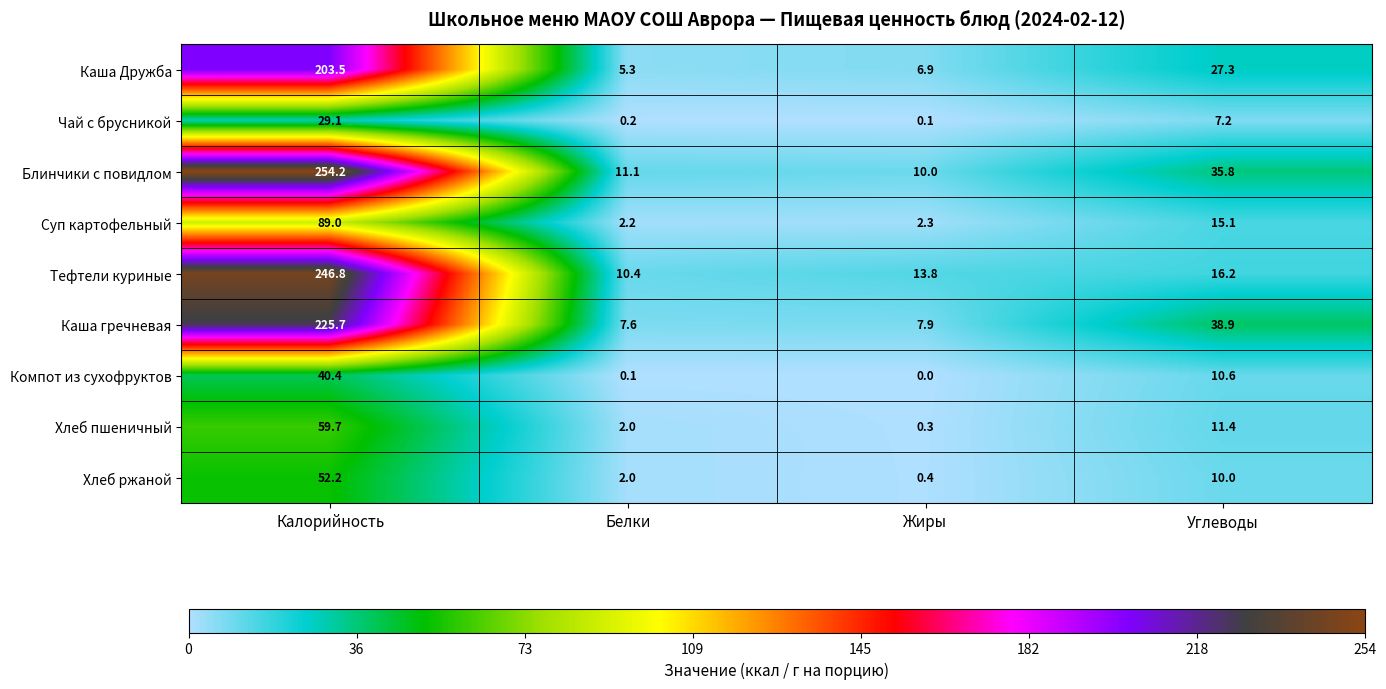

What is the difference between the highest and lowest values at Жиры?

13.8